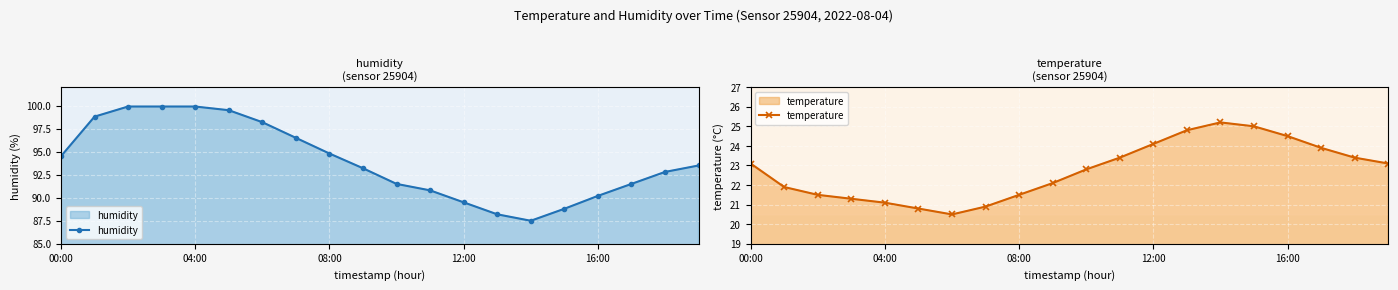

What is the label of the 5th point from the right?

15